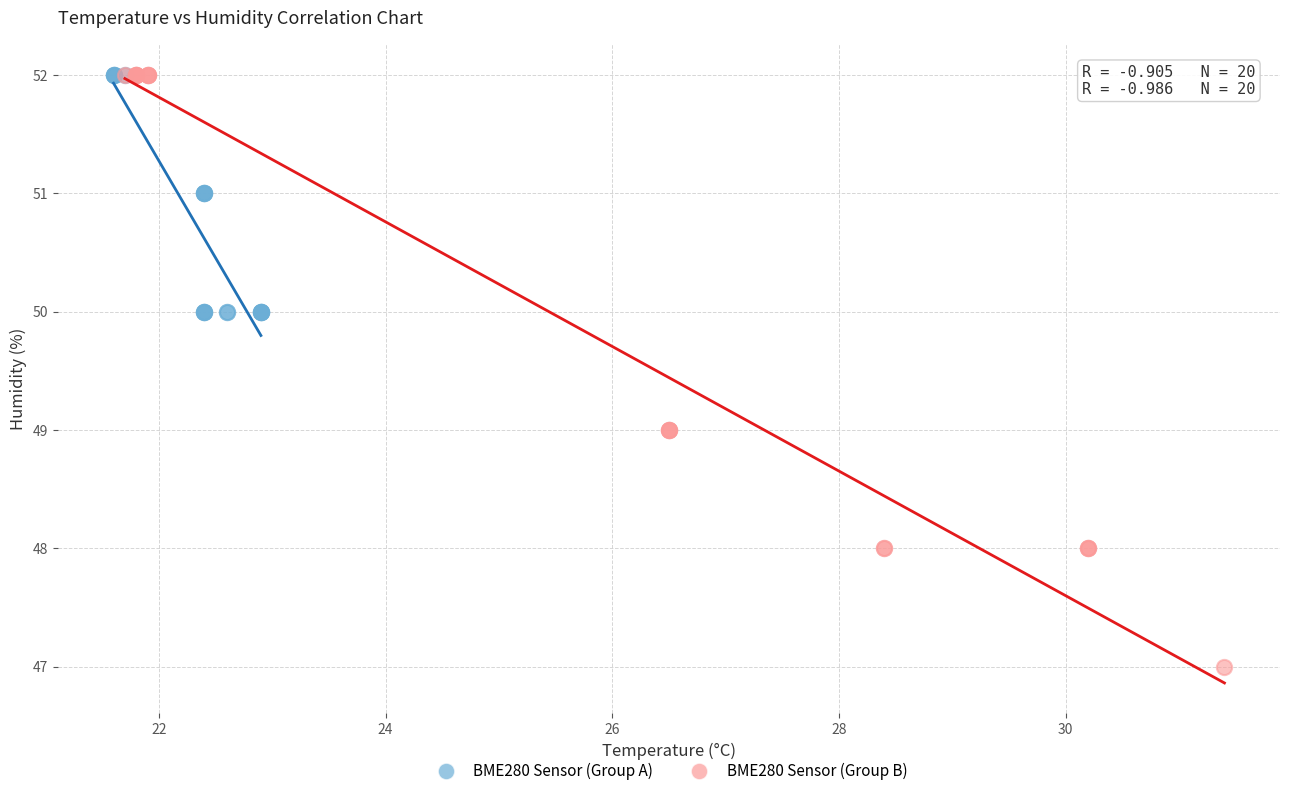

Which series has the largest Y range (max minus min)?

BME280 Sensor (Group B)